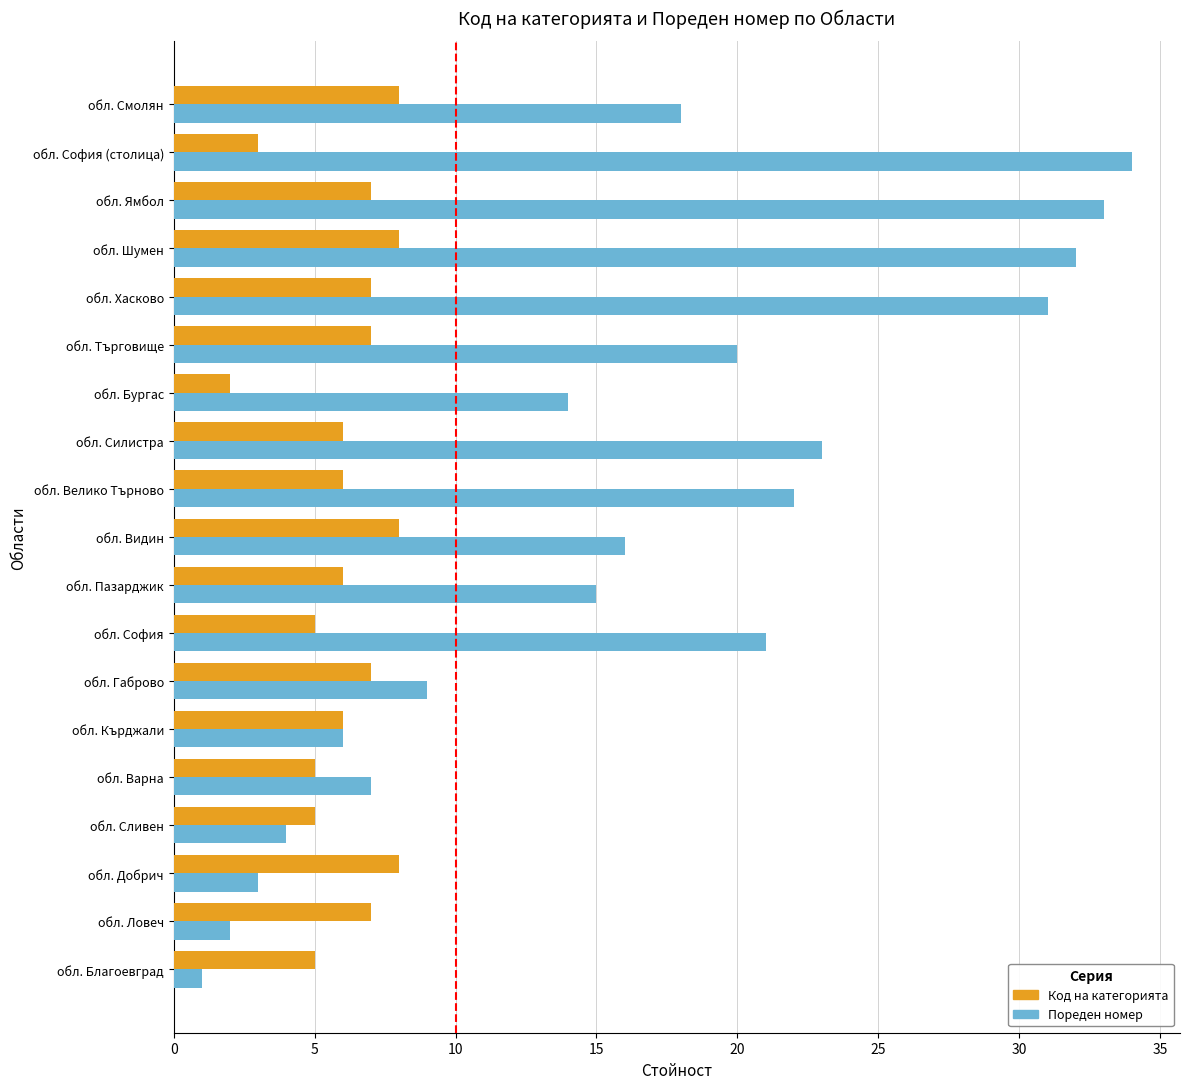

What is the maximum value shown in the chart?

34